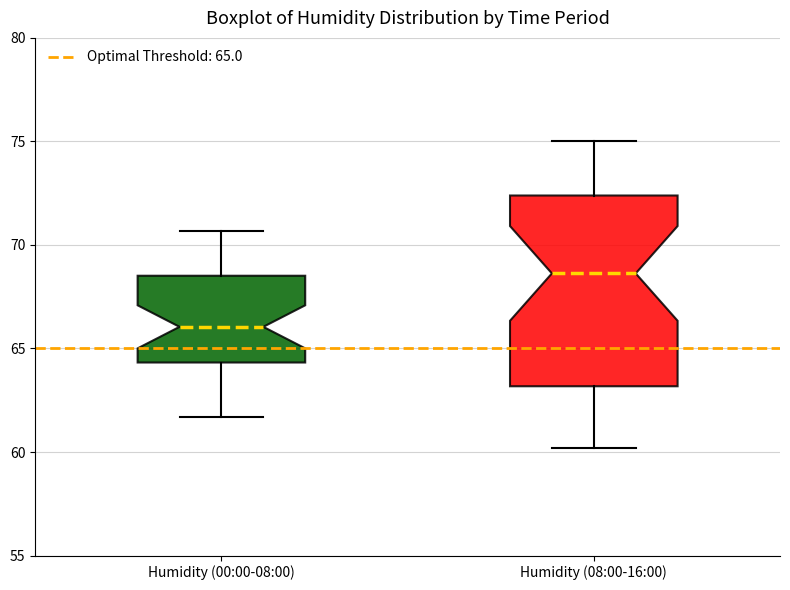

Comparing the boxes themselves (not the whiskers), which one is the tallest?

Humidity (08:00-16:00)